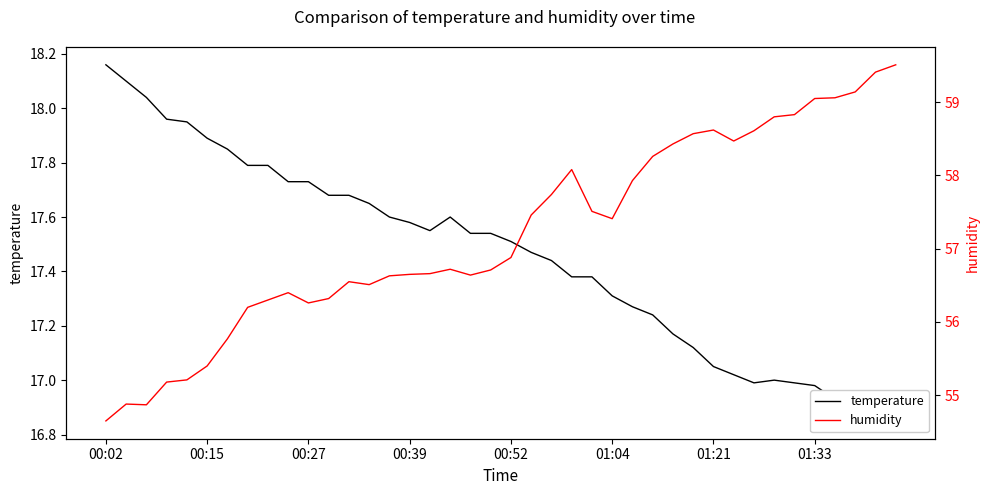

Which series changed the most between 00:27 and 17?

humidity